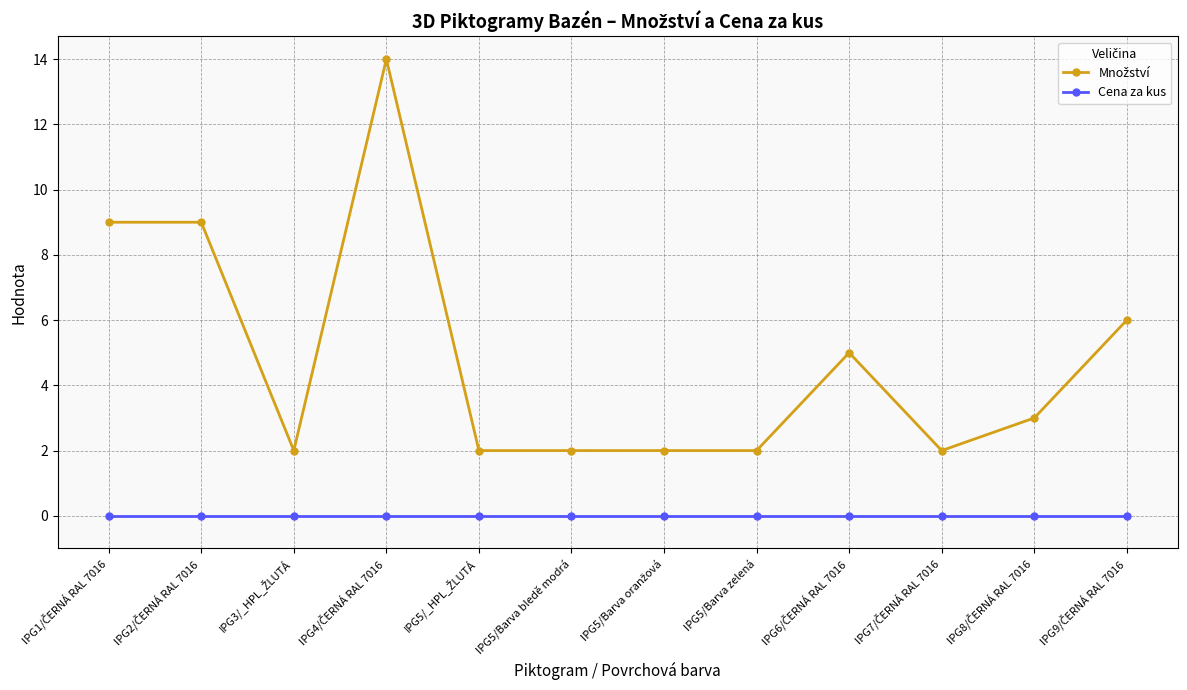

What is the label of the 7th point from the right?

IPG5/Barva bledě modrá